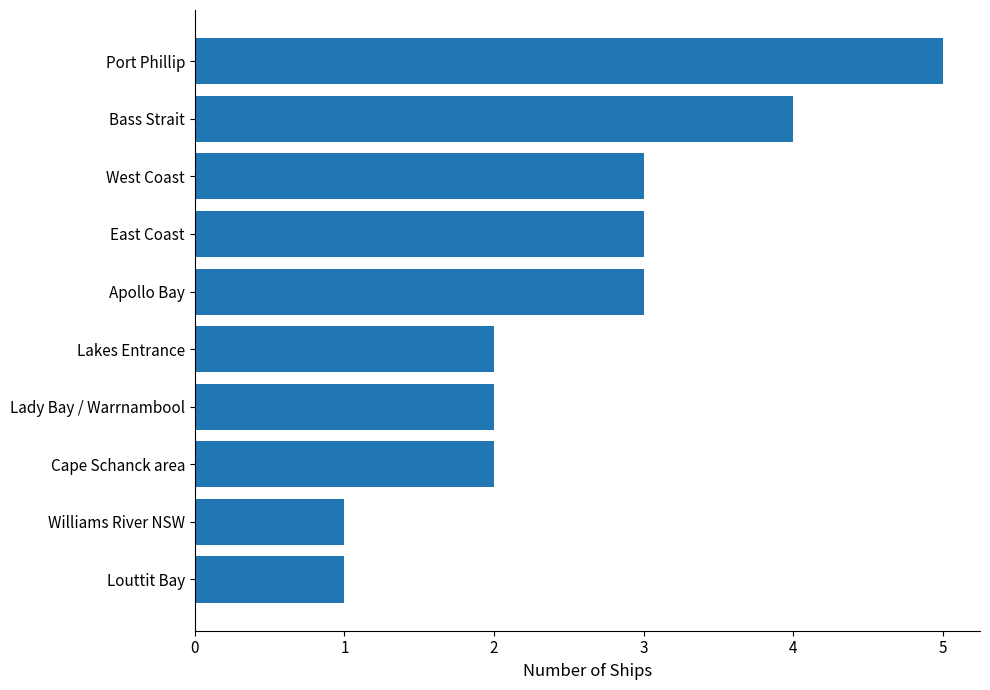

Reading bottom to top, what are all the values shown in this chart?

Louttit Bay=1	Williams River NSW=1	Cape Schanck area=2	Lady Bay / Warrnambool=2	Lakes Entrance=2	Apollo Bay=3	East Coast=3	West Coast=3	Bass Strait=4	Port Phillip=5